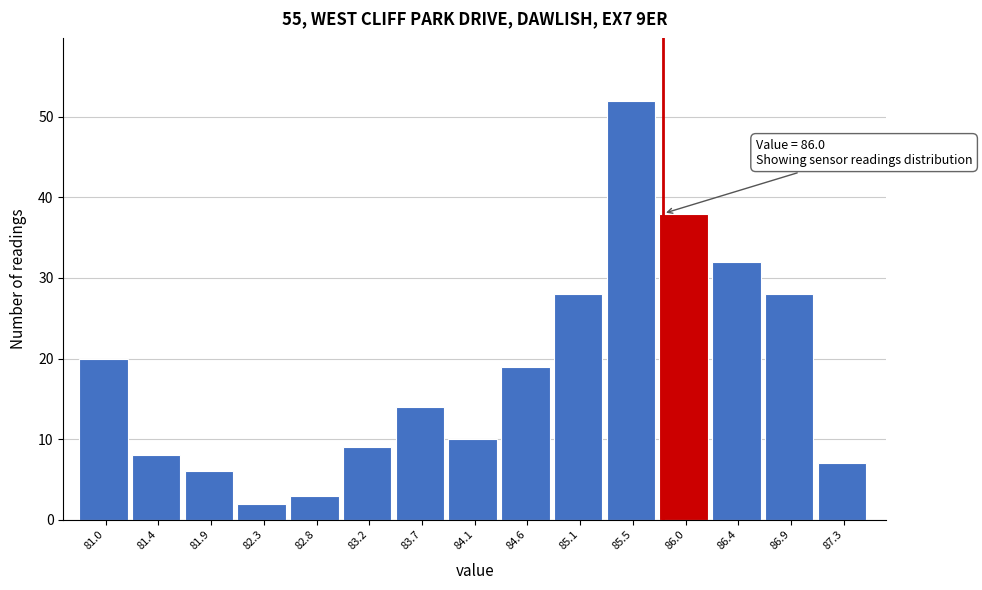

Reading left to right, extract all data points from this chart.

81.0=20	81.4=8	81.9=6	82.3=2	82.8=3	83.2=9	83.7=14	84.1=10	84.6=19	85.1=28	85.5=52	86.0=38	86.4=32	86.9=28	87.3=7